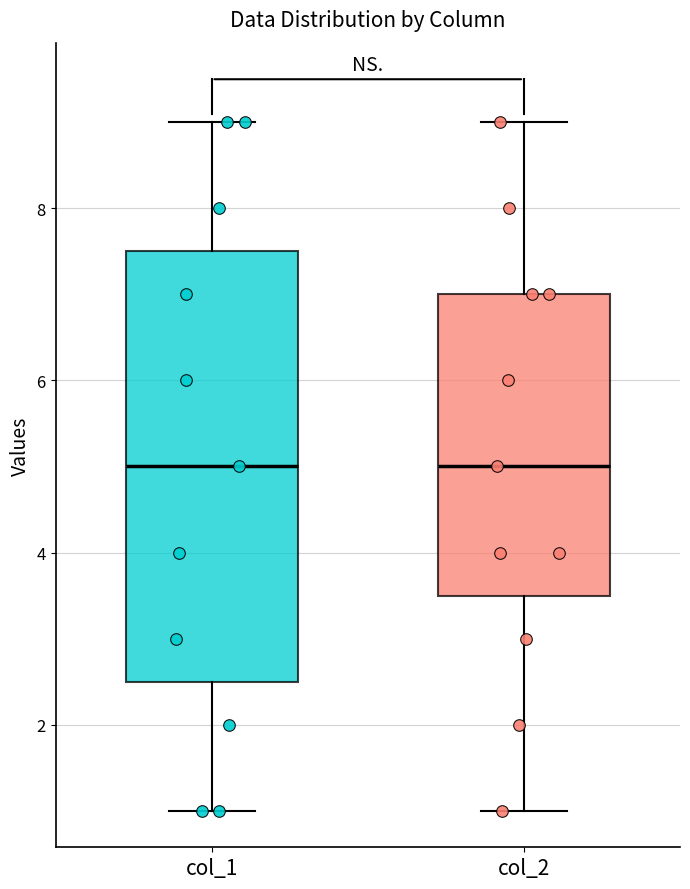

Where does the lower whisker of the box for col_2 end on the y-axis? The values are not printed on the chart, so give them approximately, as read against the axis.

1.0